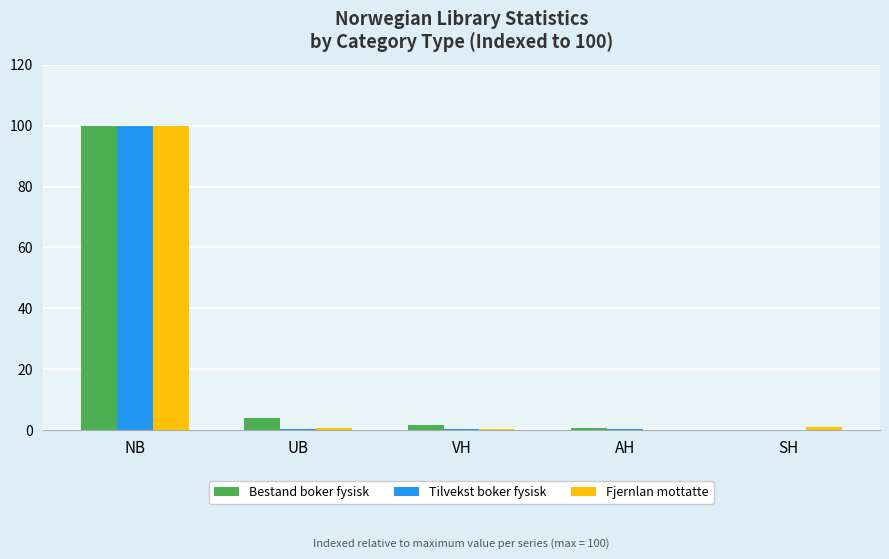

What is the total value across all series at VH?

2.3